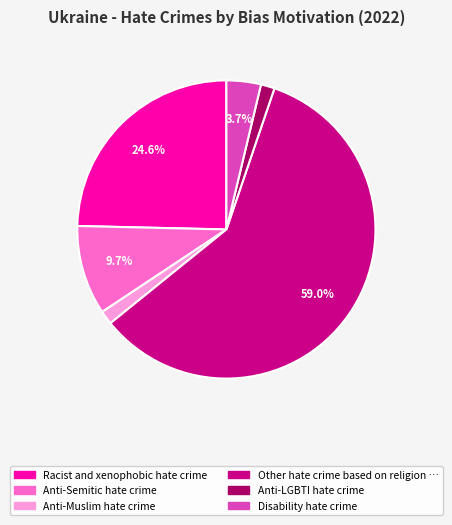

Does any single category account for the majority?

Yes